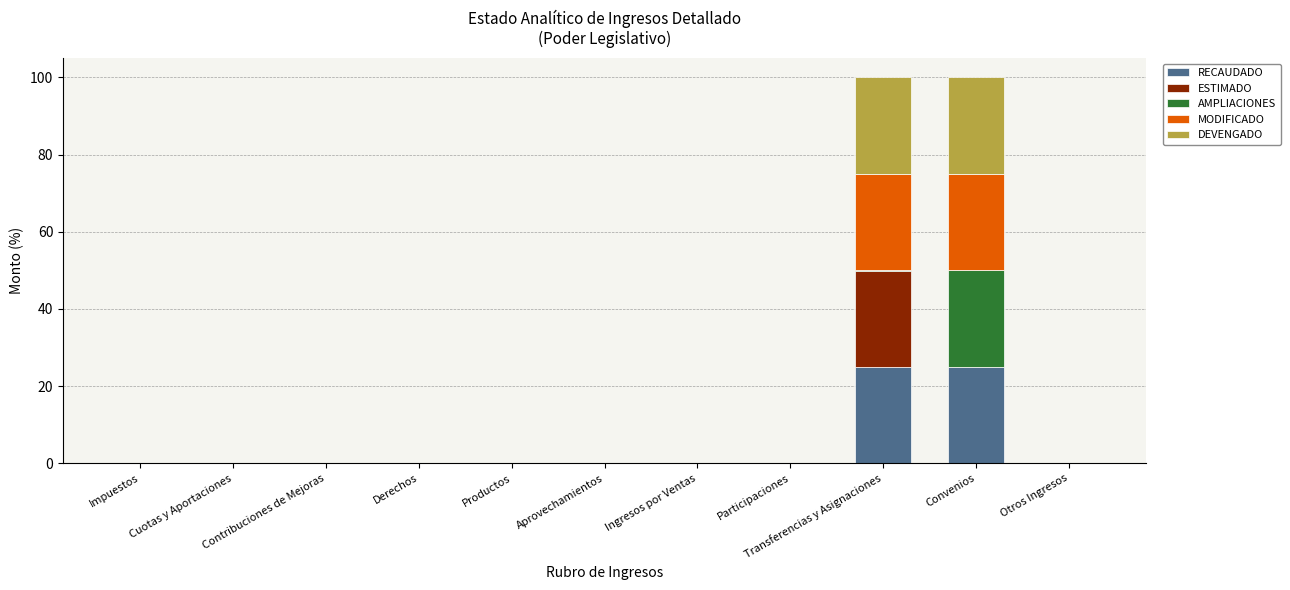

What are all the series names shown in the legend?

RECAUDADO, ESTIMADO, AMPLIACIONES, MODIFICADO, DEVENGADO